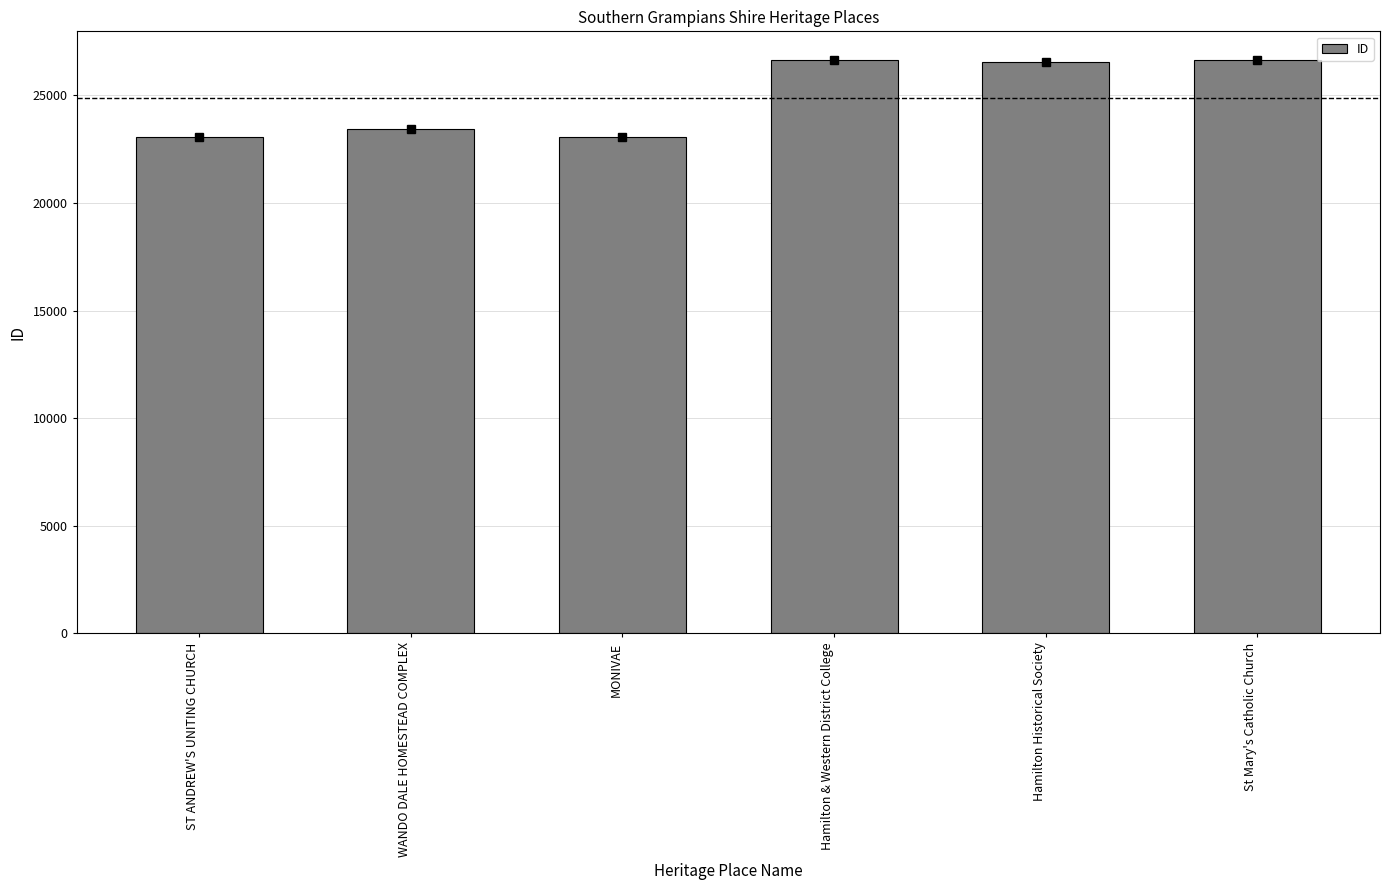

What is the ratio of the value at WANDO DALE HOMESTEAD COMPLEX to the value at Hamilton & Western District College?

0.9